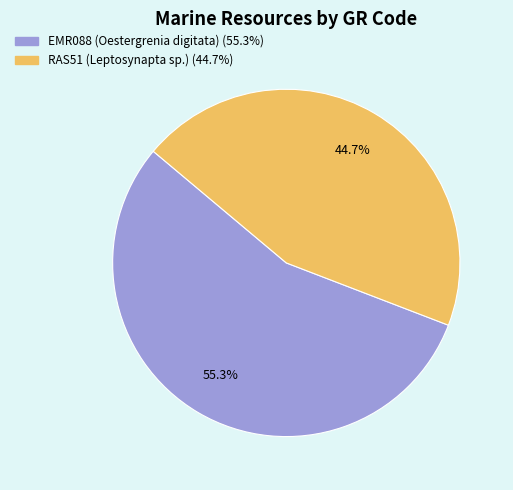

To the nearest percent, what is the average slice percentage?

50%